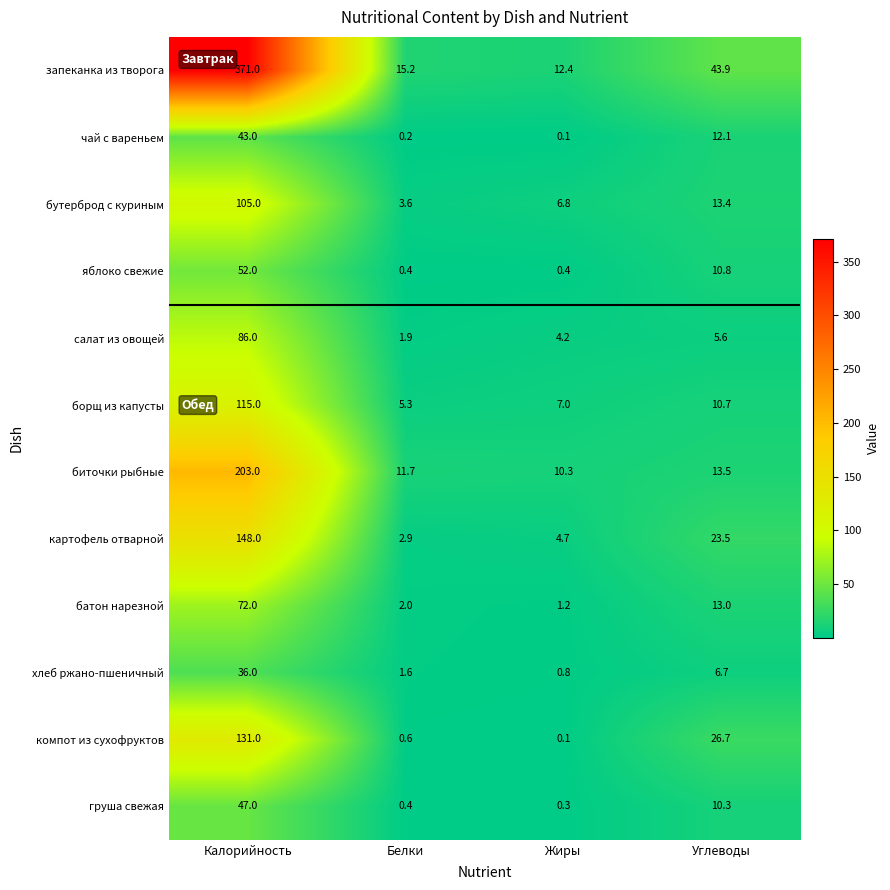

What is the minimum value for яблоко свежие?

0.4